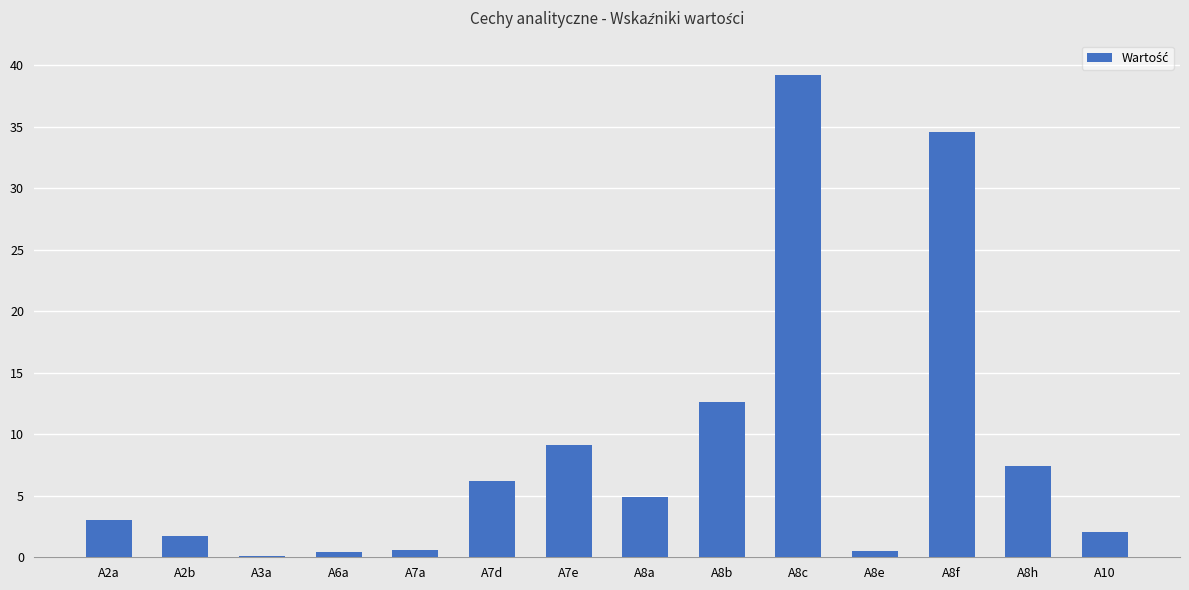

True or false: the data shows 39.2 at A8c.

True